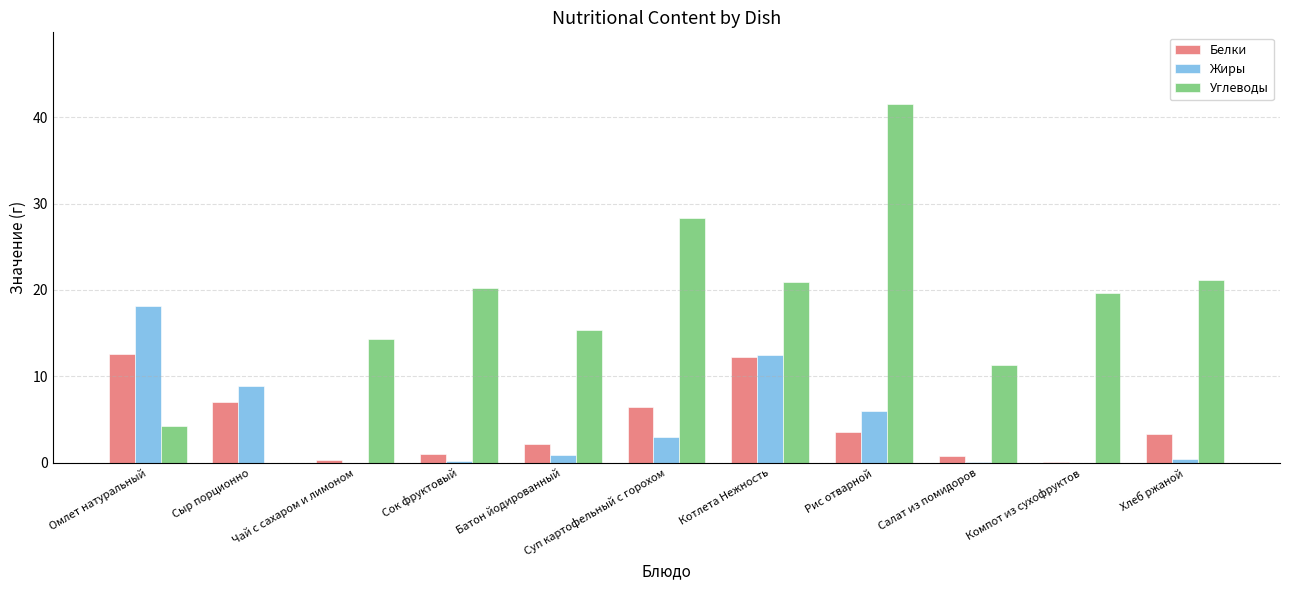

How many data points in Углеводы are above 19?

6